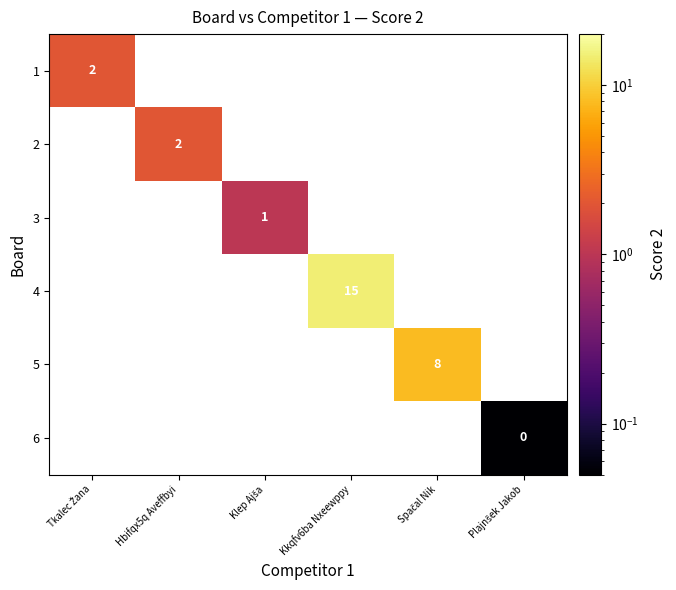

Is the value of 3 at Tkalec Žana greater than the value of 1 at Tkalec Žana?

No